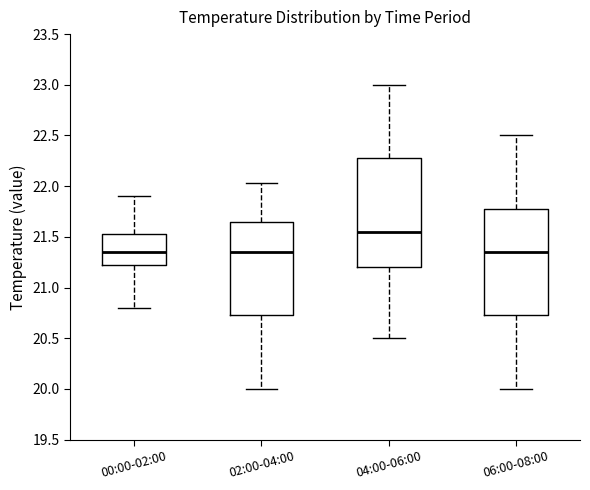

Reading left to right, transcribe this box plot: for each box, give where its median line is, the range the box spans, and where its two whiskers end, as read against the y-axis. The values are not printed on the chart, so give them approximately, as read against the axis.

00:00-02:00: median 21.35, box 21.20 to 21.55, whiskers 20.80 to 21.90
02:00-04:00: median 21.35, box 20.75 to 21.65, whiskers 20.00 to 22.05
04:00-06:00: median 21.55, box 21.20 to 22.30, whiskers 20.50 to 23.00
06:00-08:00: median 21.35, box 20.75 to 21.80, whiskers 20.00 to 22.50